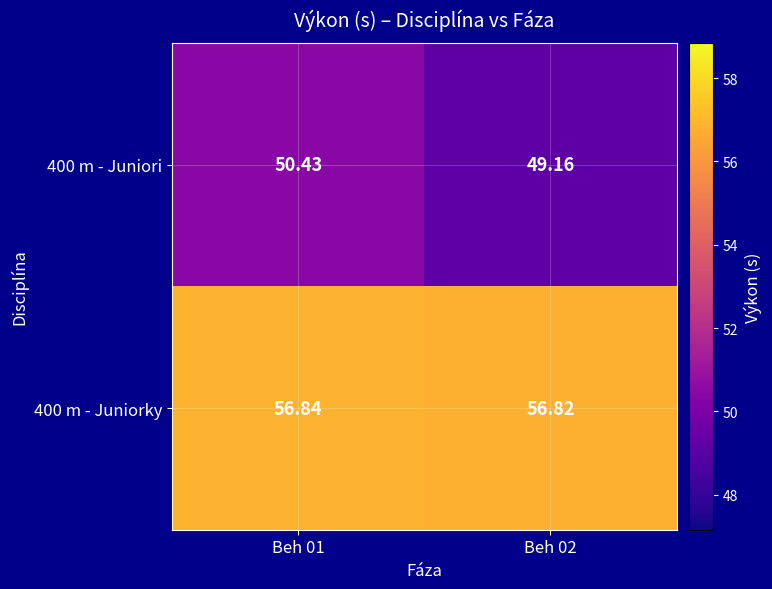

Is the value of 400 m - Juniori at Beh 01 greater than the value of 400 m - Juniorky at Beh 01?

No